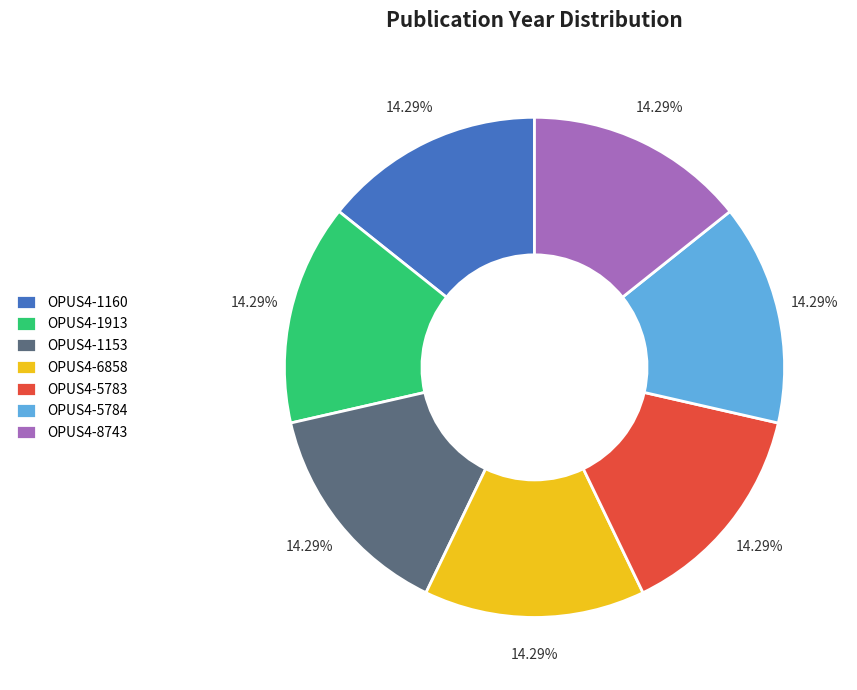

What is the total percentage of OPUS4-5783 and OPUS4-5784?

28.6%